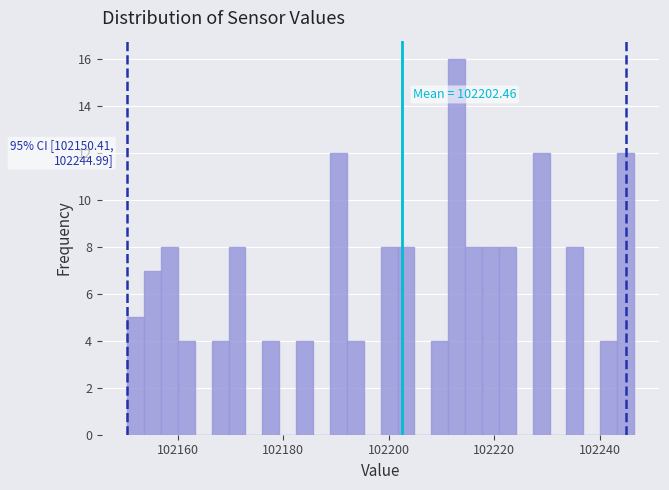

Around what value on the x-axis is the tallest bar? Give the approximate position of its centre, as read against the axis.

102212